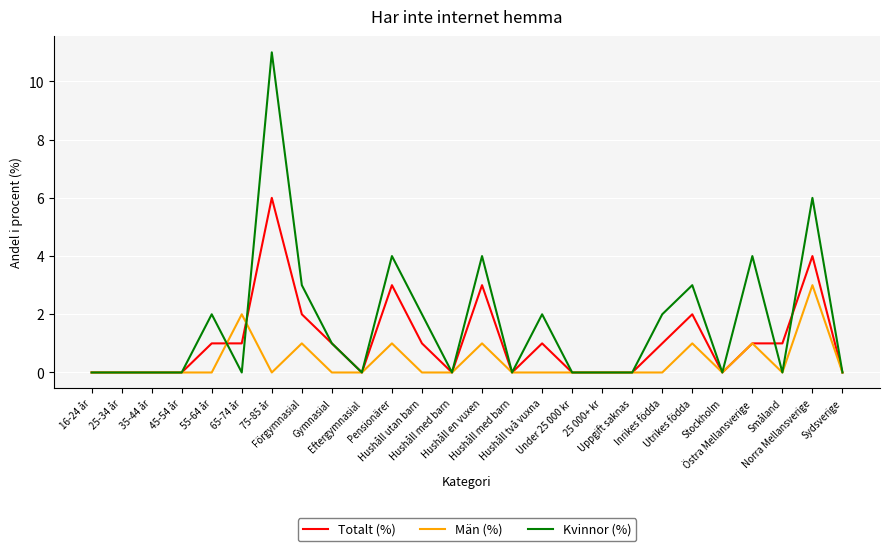

Reading left to right, transcribe all the data shown in this chart.

Totalt (%): 16-24 år=0	25-34 år=0	35-44 år=0	45-54 år=0	55-64 år=1	65-74 år=1	75-85 år=6	Förgymnasial=2	Gymnasial=1	Eftergymnasial=0	Pensionärer=3	Hushåll utan barn=1	Hushåll med barn=0	Hushåll en vuxen=3	Hushåll med barn=0	Hushåll två vuxna=1	Under 25 000 kr=0	25 000+ kr=0	Uppgift saknas=0	Inrikes födda=1	Utrikes födda=2	Stockholm=0	Östra Mellansverige=1	Småland=1	Norra Mellansverige=4	Sydsverige=0
Män (%): 16-24 år=0	25-34 år=0	35-44 år=0	45-54 år=0	55-64 år=0	65-74 år=2	75-85 år=0	Förgymnasial=1	Gymnasial=0	Eftergymnasial=0	Pensionärer=1	Hushåll utan barn=0	Hushåll med barn=0	Hushåll en vuxen=1	Hushåll med barn=0	Hushåll två vuxna=0	Under 25 000 kr=0	25 000+ kr=0	Uppgift saknas=0	Inrikes födda=0	Utrikes födda=1	Stockholm=0	Östra Mellansverige=1	Småland=0	Norra Mellansverige=3	Sydsverige=0
Kvinnor (%): 16-24 år=0	25-34 år=0	35-44 år=0	45-54 år=0	55-64 år=2	65-74 år=0	75-85 år=11	Förgymnasial=3	Gymnasial=1	Eftergymnasial=0	Pensionärer=4	Hushåll utan barn=2	Hushåll med barn=0	Hushåll en vuxen=4	Hushåll med barn=0	Hushåll två vuxna=2	Under 25 000 kr=0	25 000+ kr=0	Uppgift saknas=0	Inrikes födda=2	Utrikes födda=3	Stockholm=0	Östra Mellansverige=4	Småland=0	Norra Mellansverige=6	Sydsverige=0